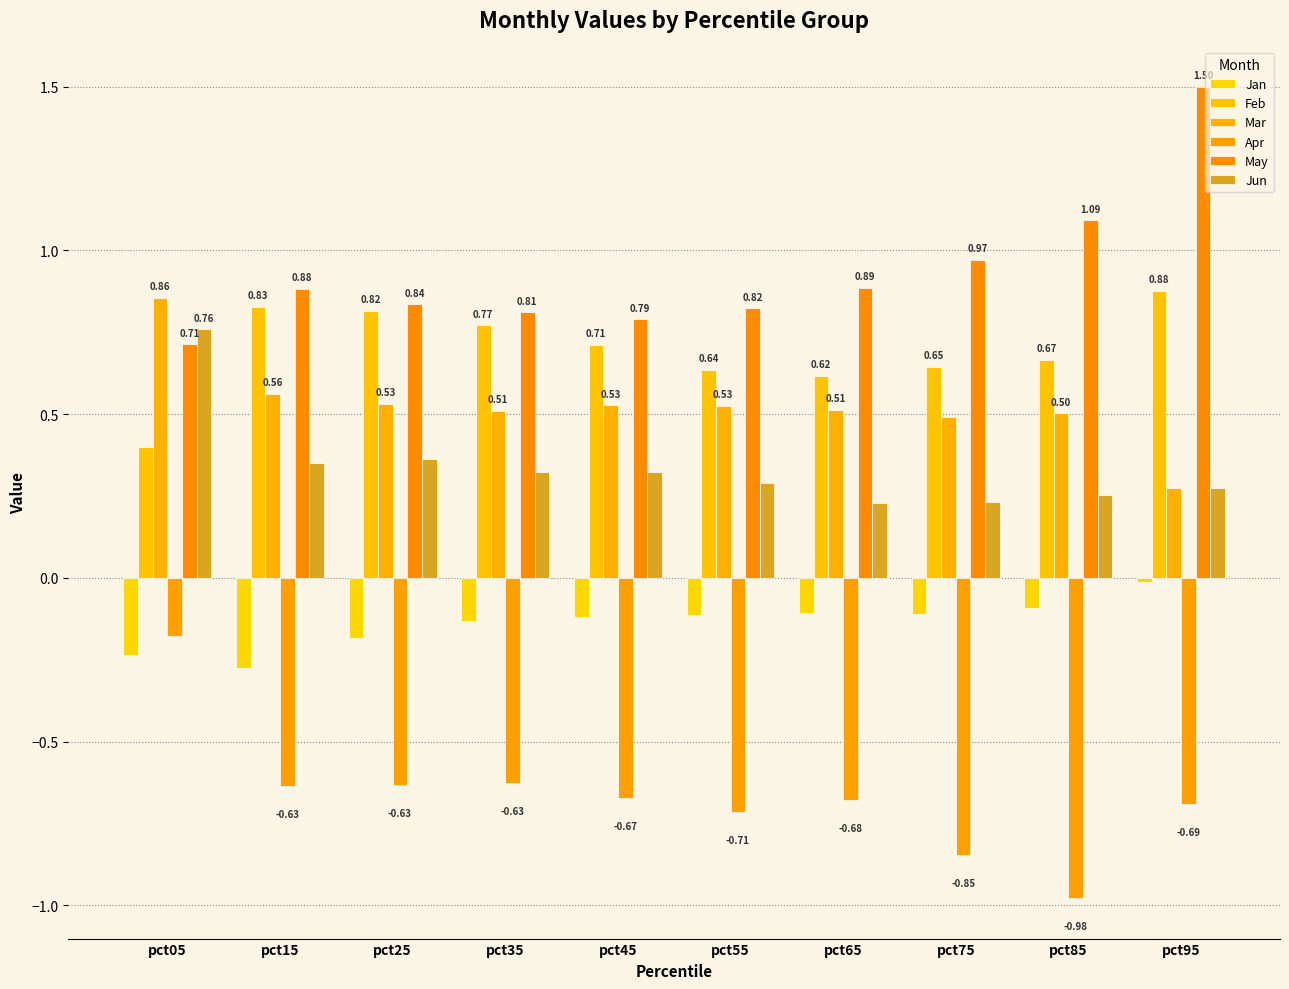

What is the difference between the Apr values at pct55 and pct35?

0.1